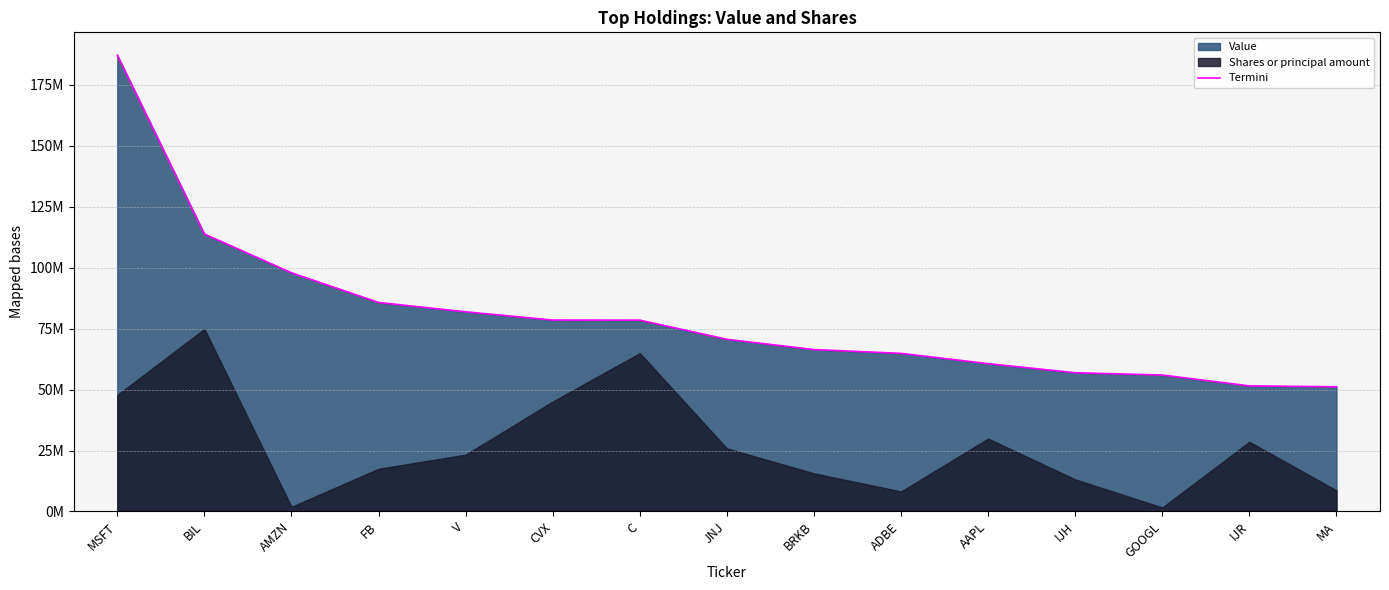

What is the label of the 1st point from the left?

MSFT